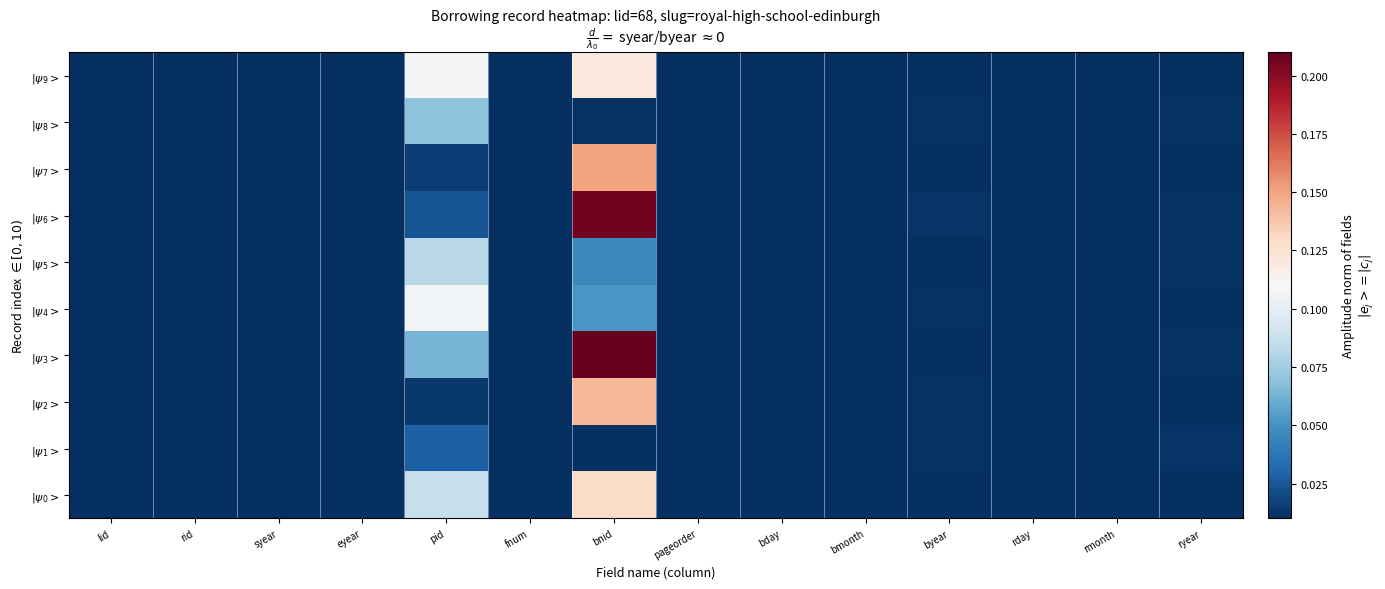

What is the total value across all series at bmonth?

0.1